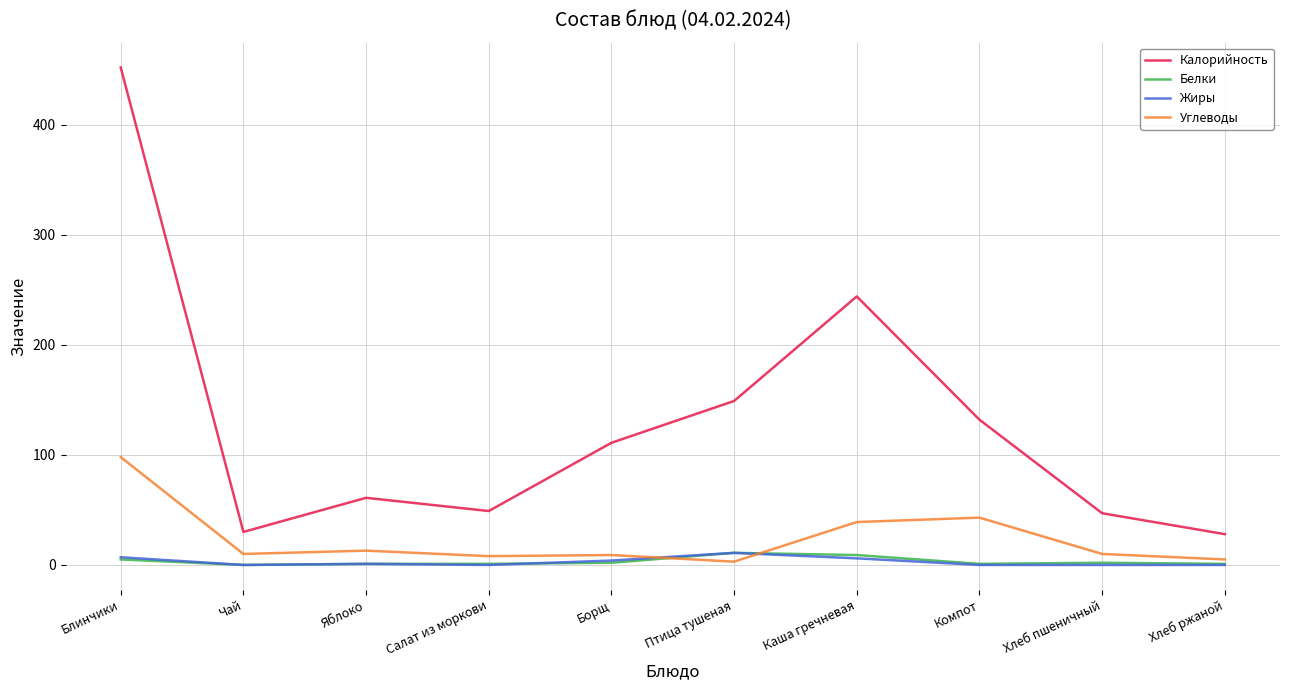

What is the difference between the highest and lowest values at Чай?

30